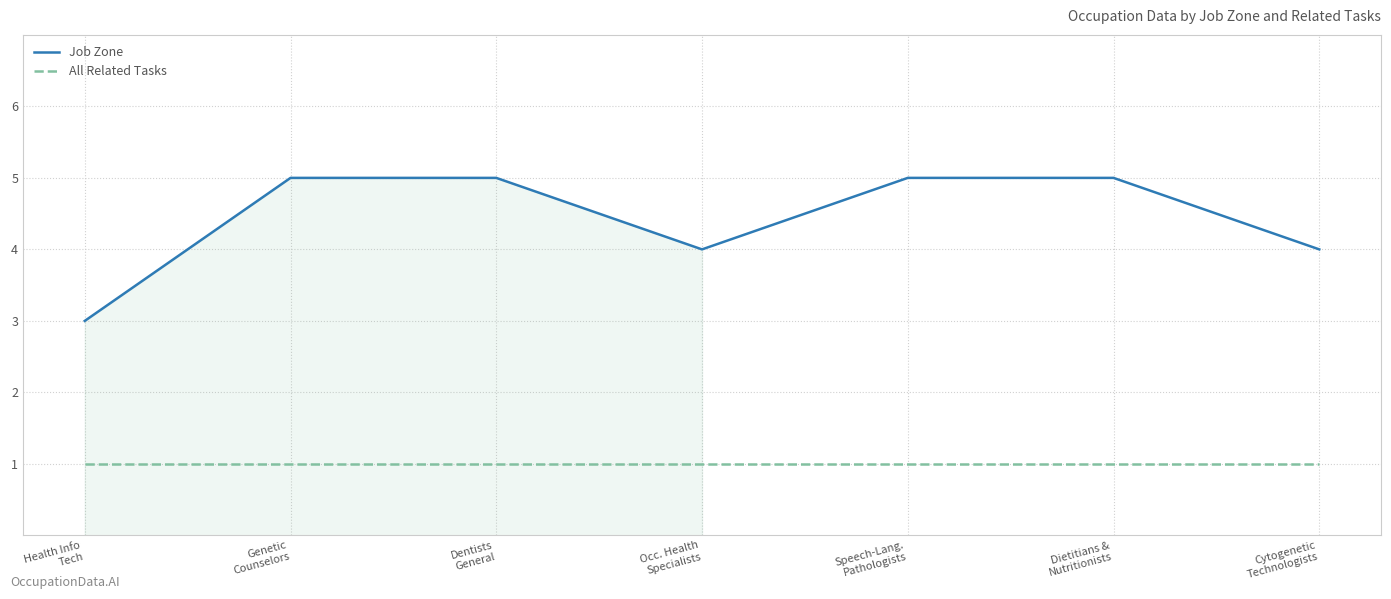

What is the difference between the Job Zone values at Health Info
Tech and Genetic
Counselors?

2